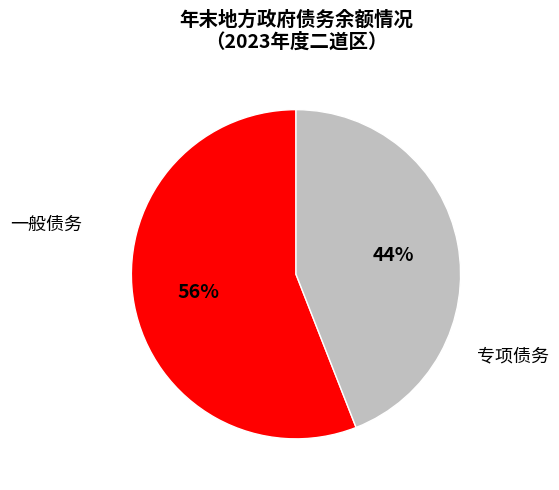

True or false: 专项债务 accounts for 51% of the total.

False